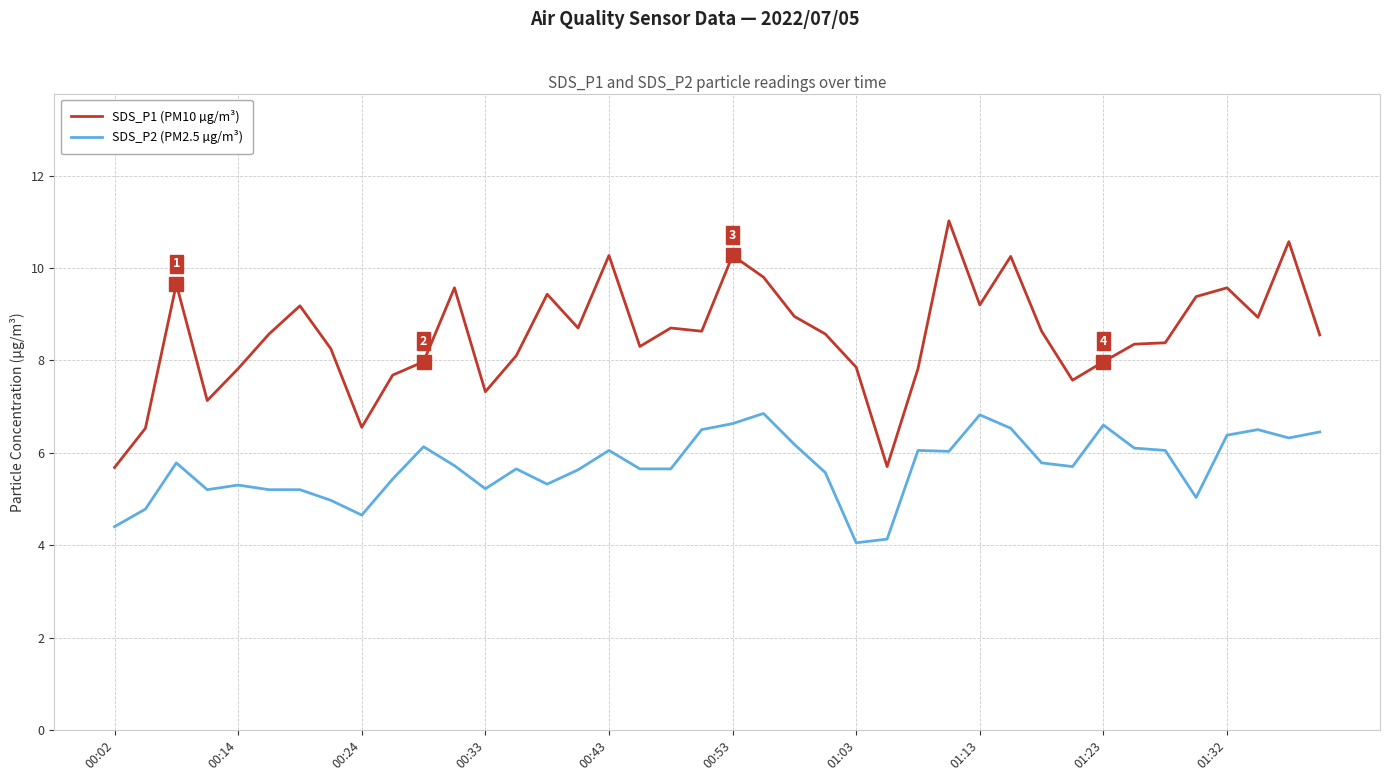

What is the minimum value for SDS_P1 (PM10 µg/m³)?

5.7